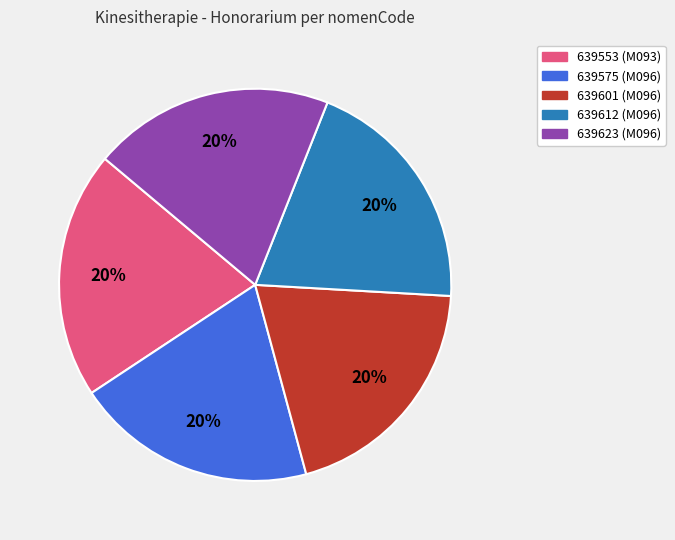

To the nearest percent, what is the average slice percentage?

20%